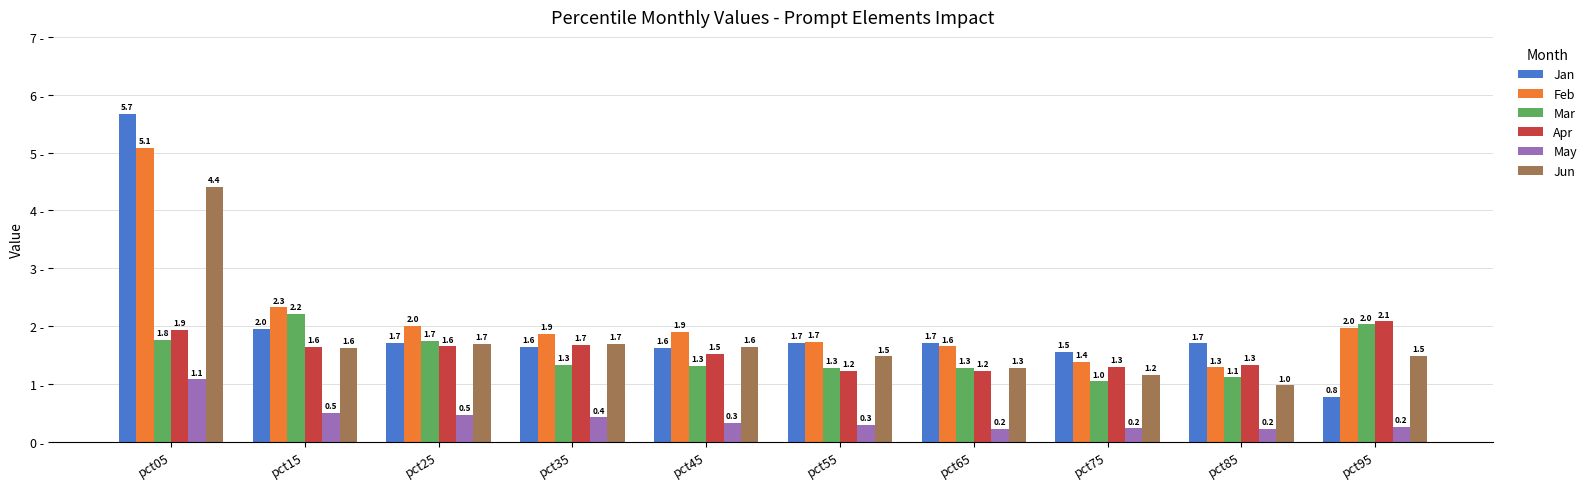

At which label is Mar closest to 1?

pct75